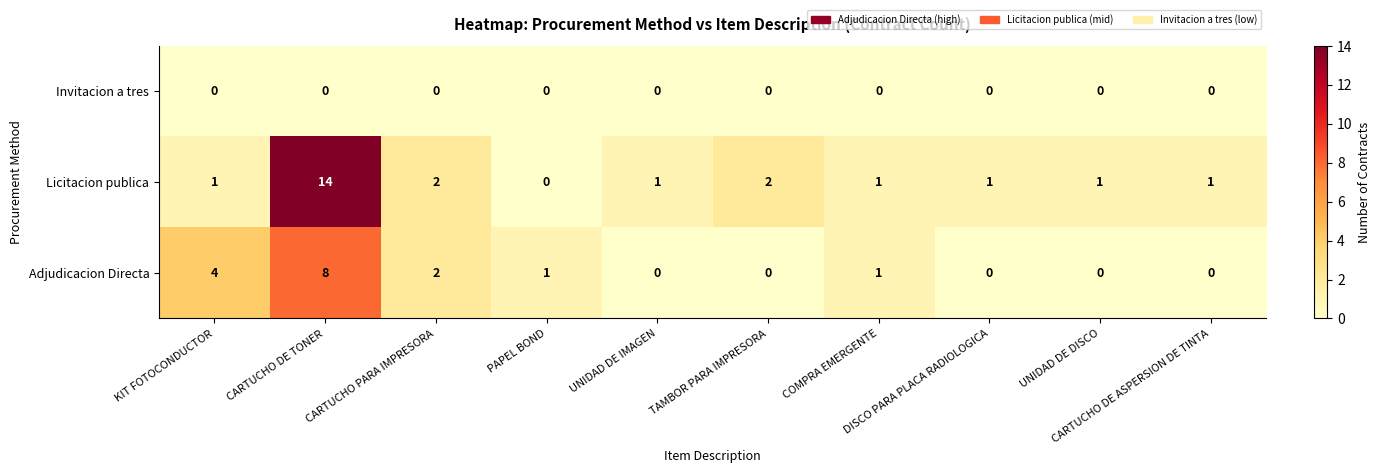

What is the total value across all series at KIT FOTOCONDUCTOR?

5